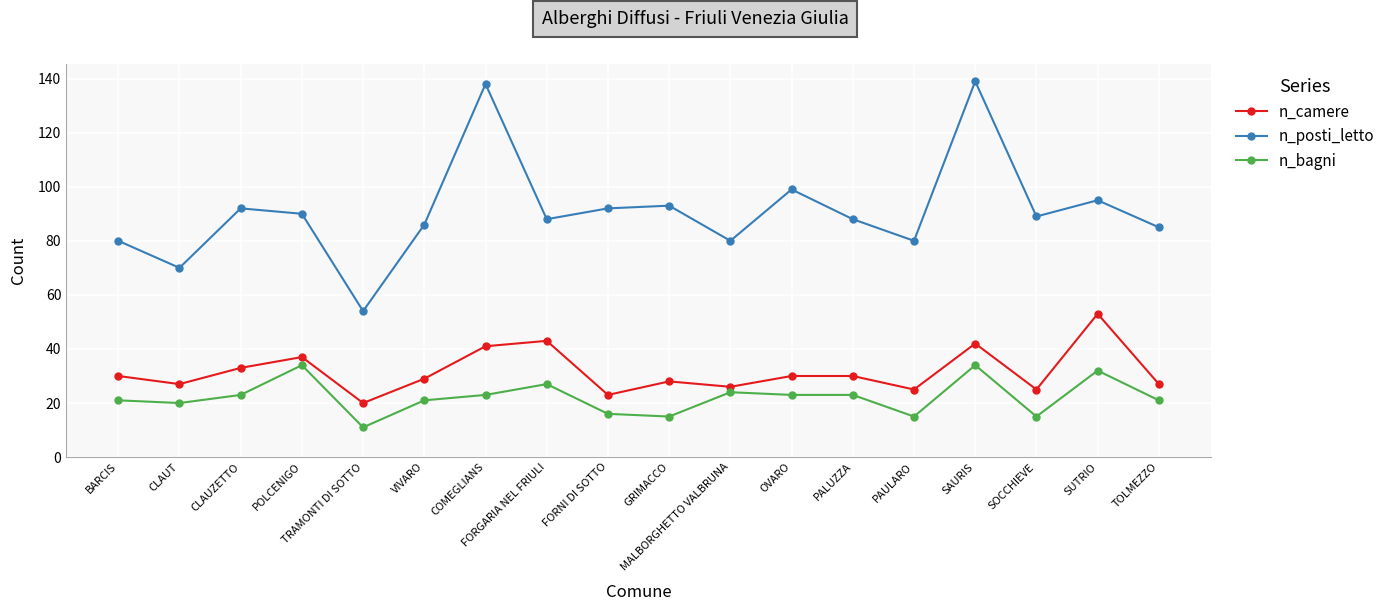

How many series are shown in this chart?

3